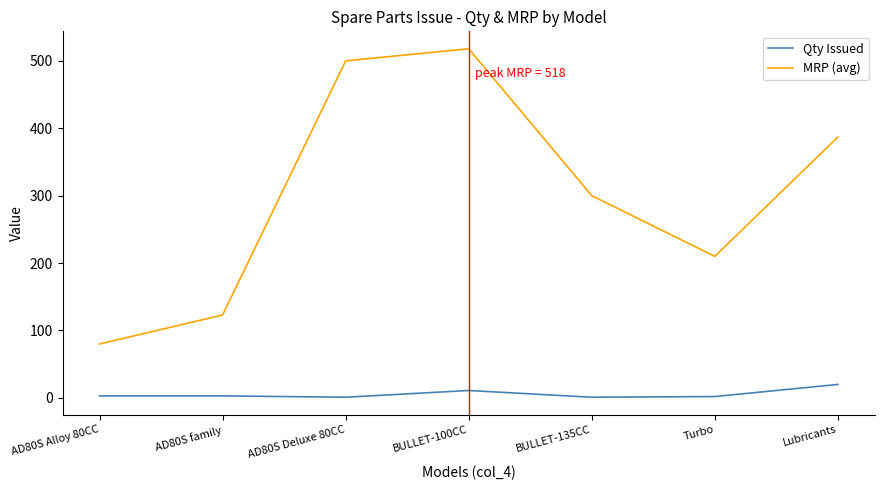

Rank the series by their maximum value, from lowest to highest.

Qty Issued, MRP (avg)